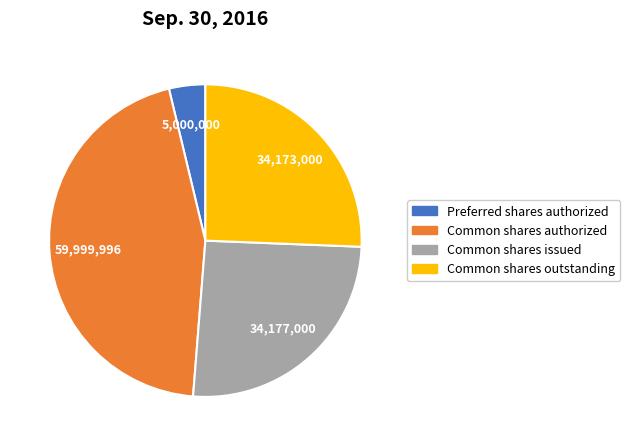

Which slice is the smallest?

Preferred shares authorized